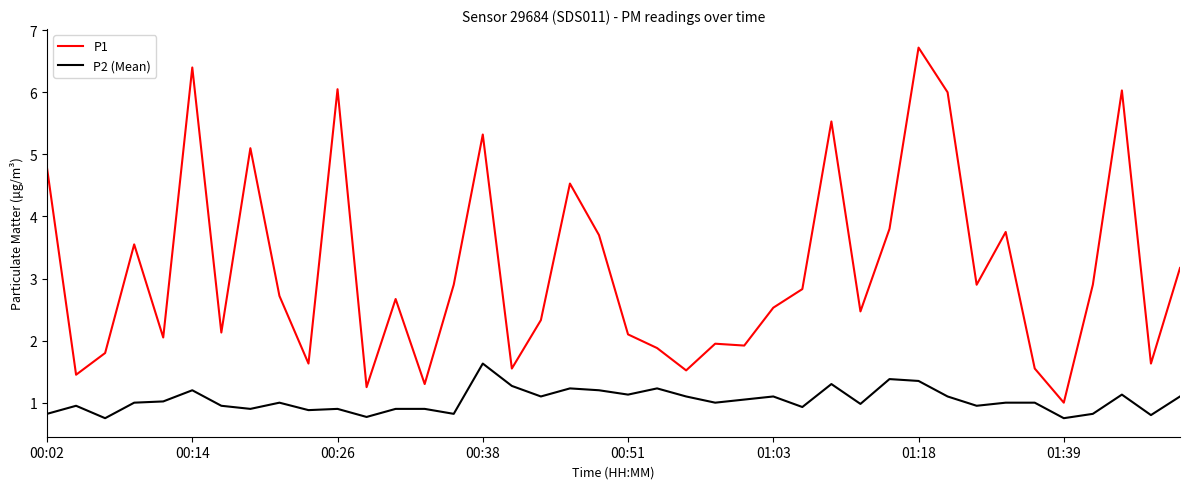

Which series has the largest total across all categories?

P1